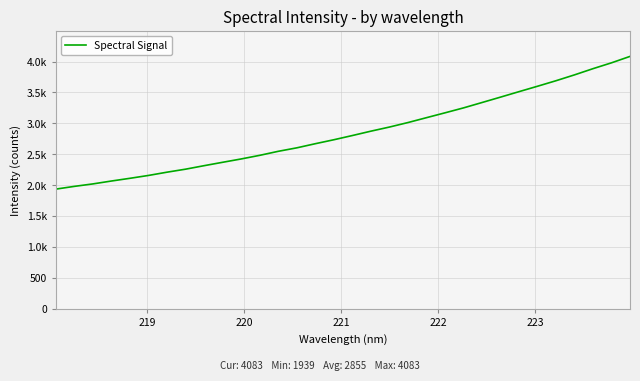

Does the chart display data point markers on the line(s)?

No